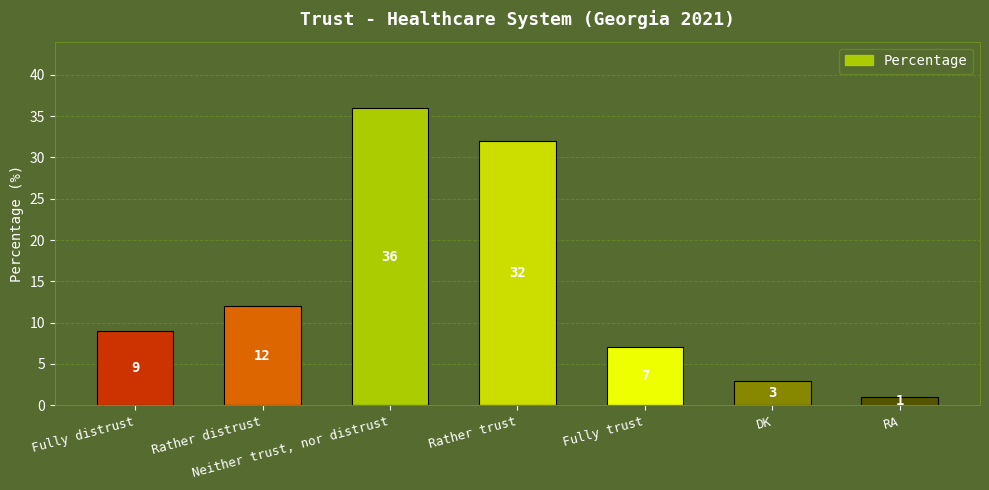

Count the number of data series in this chart.

1